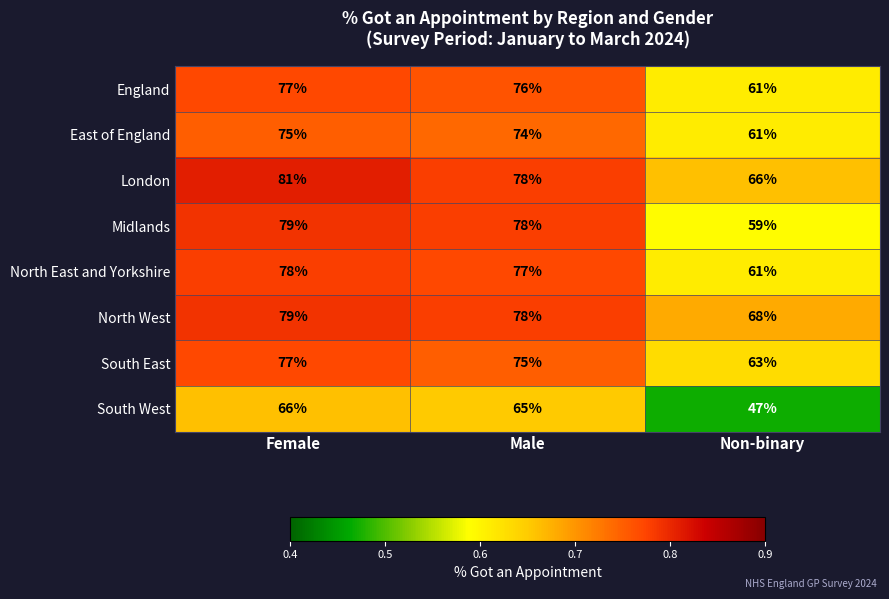

What is the total value across all series at Male?

601